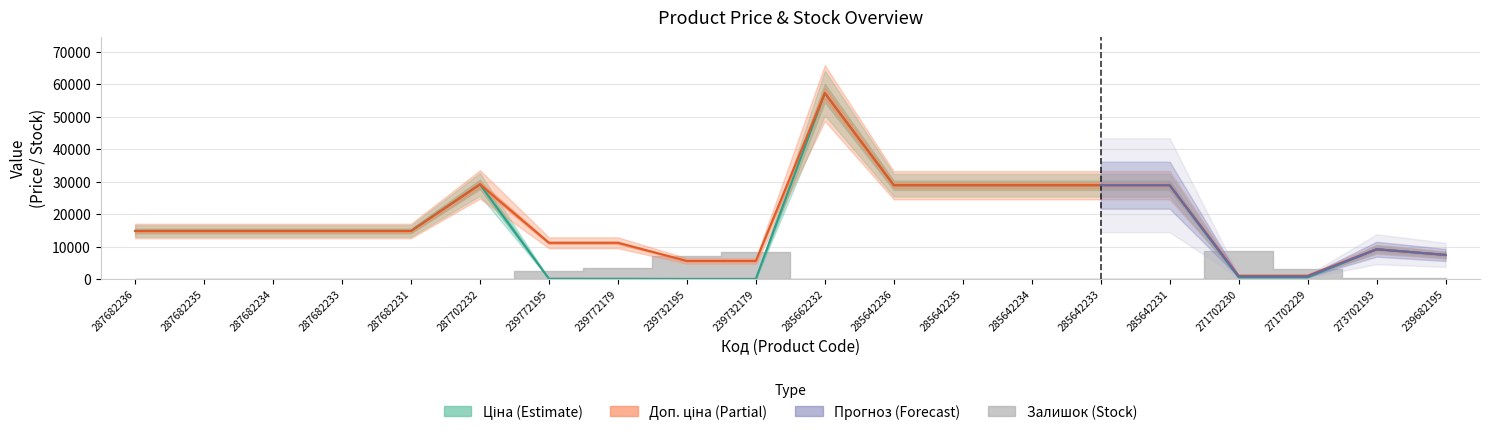

What is the label of the 8th point from the left?

239772179